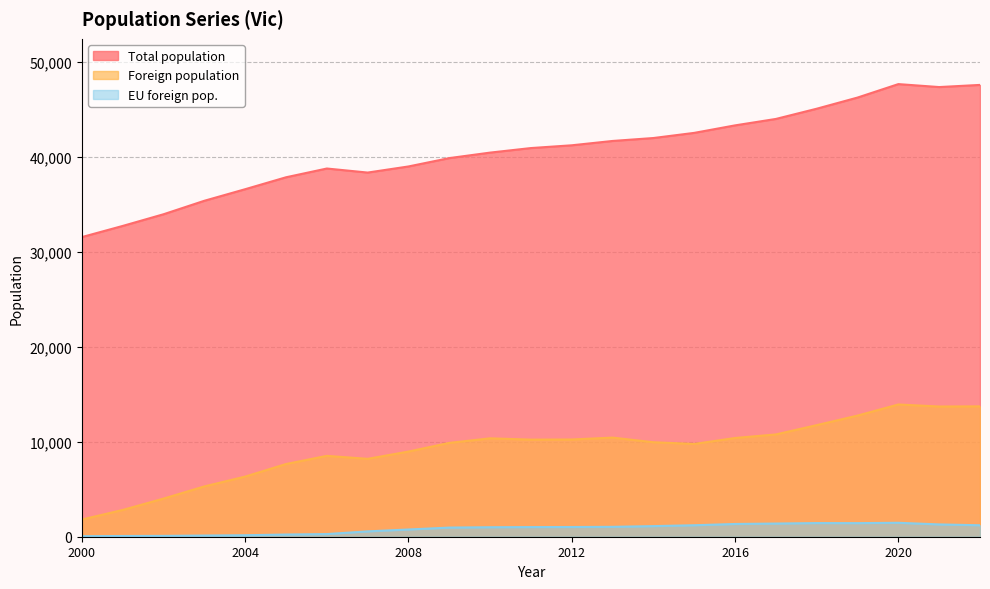

What is the difference between the maximum and minimum values in the Total population series?

16097